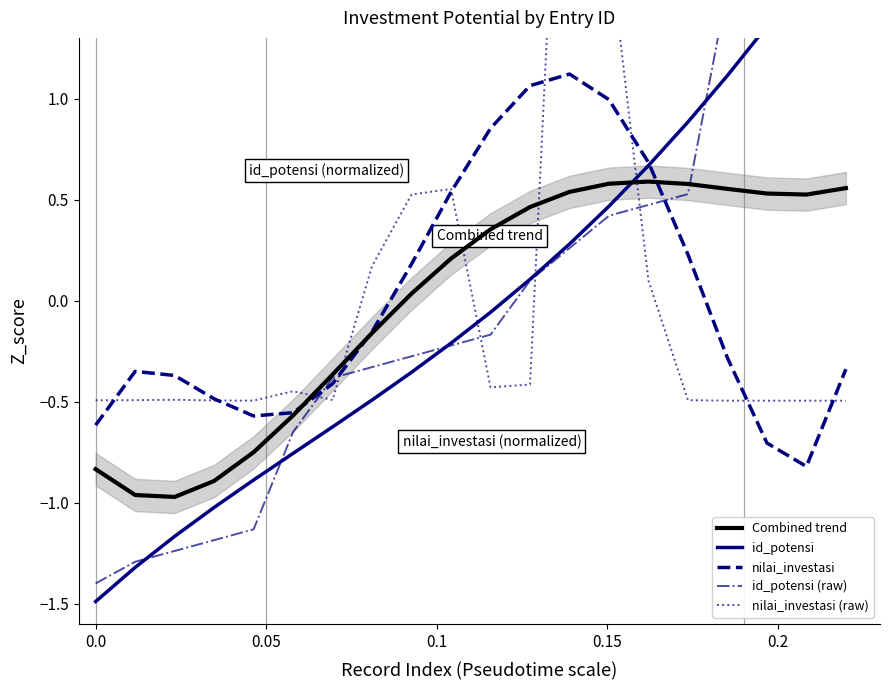

Which series ends up on top after the final intersection of nilai_investasi and nilai_investasi (raw)?

nilai_investasi